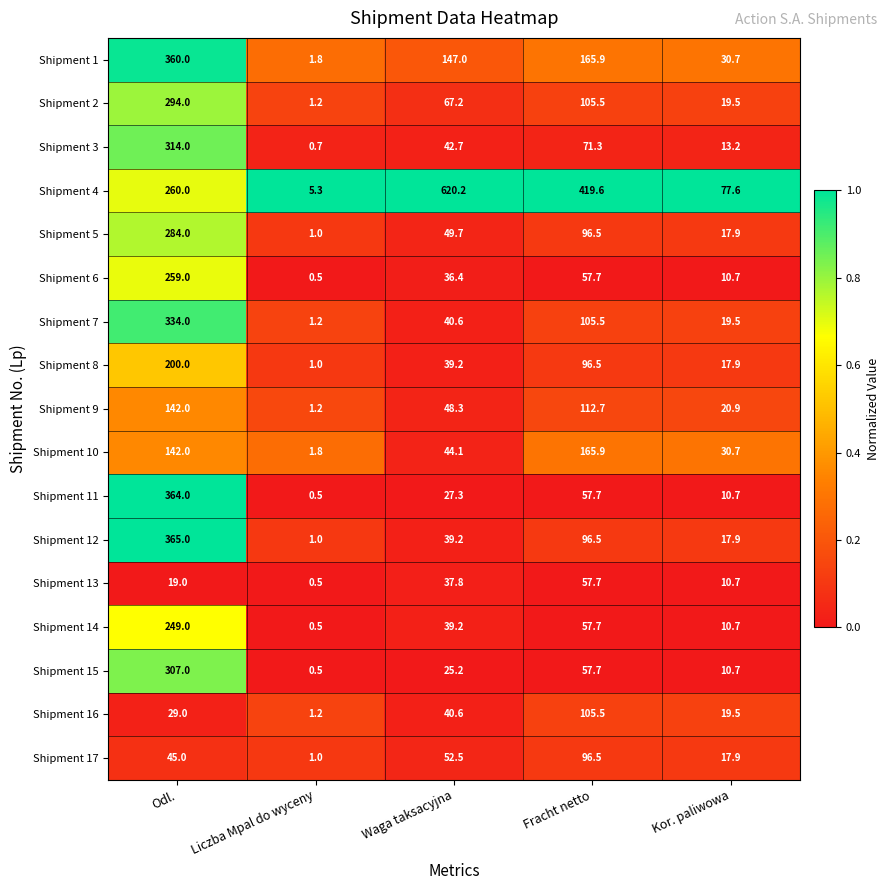

The value of Shipment 16 at Fracht netto is 105.5. True or false?

True